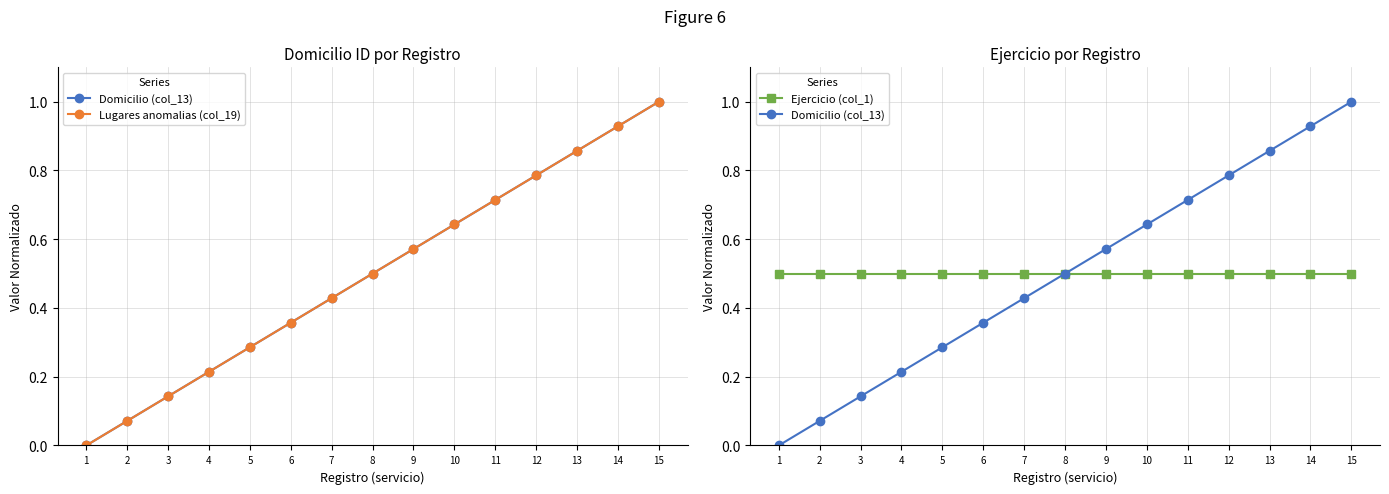

How many lines are shown in the chart?

3